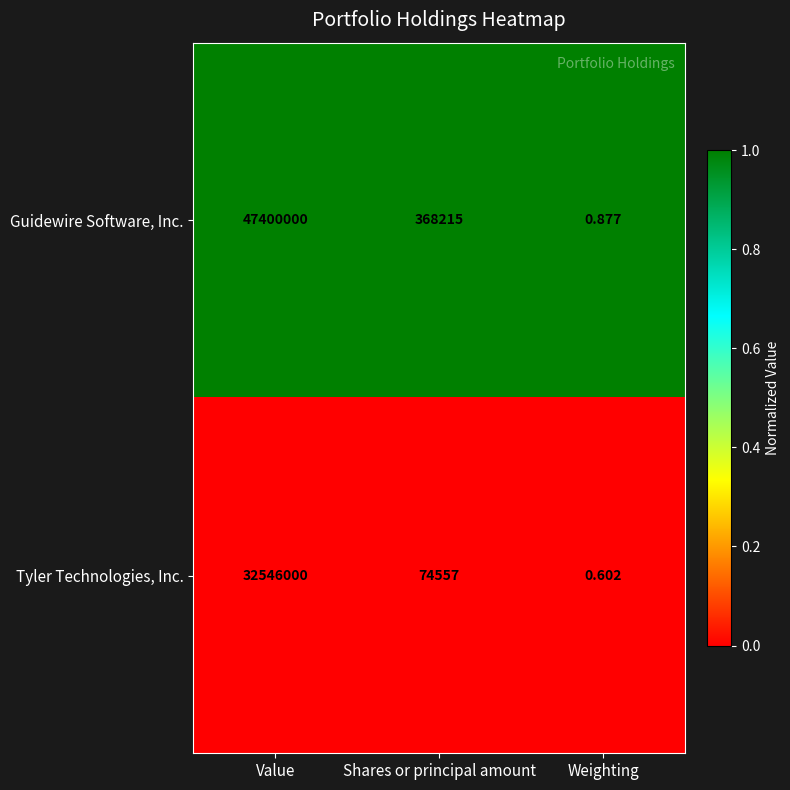

List the series in order of their overall mean, highest first.

Guidewire Software, Inc., Tyler Technologies, Inc.